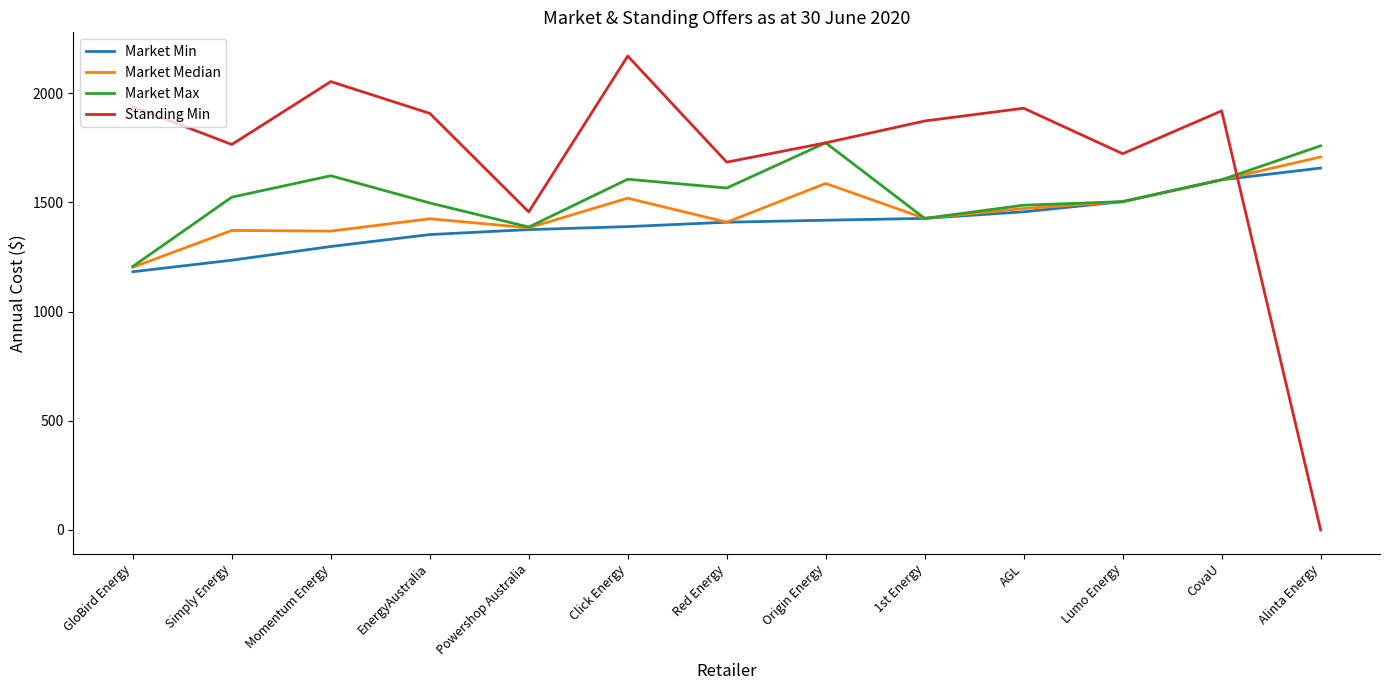

The Market Median series shows 1519.4 at Click Energy. True or false?

True